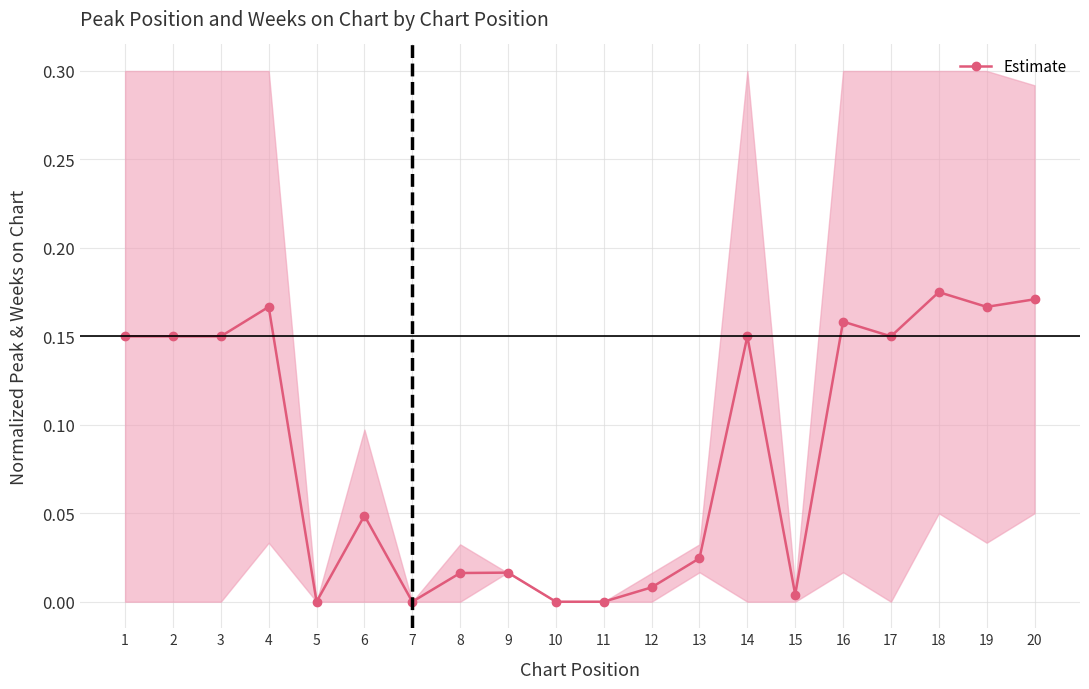

Does the chart display data point markers on the line(s)?

Yes